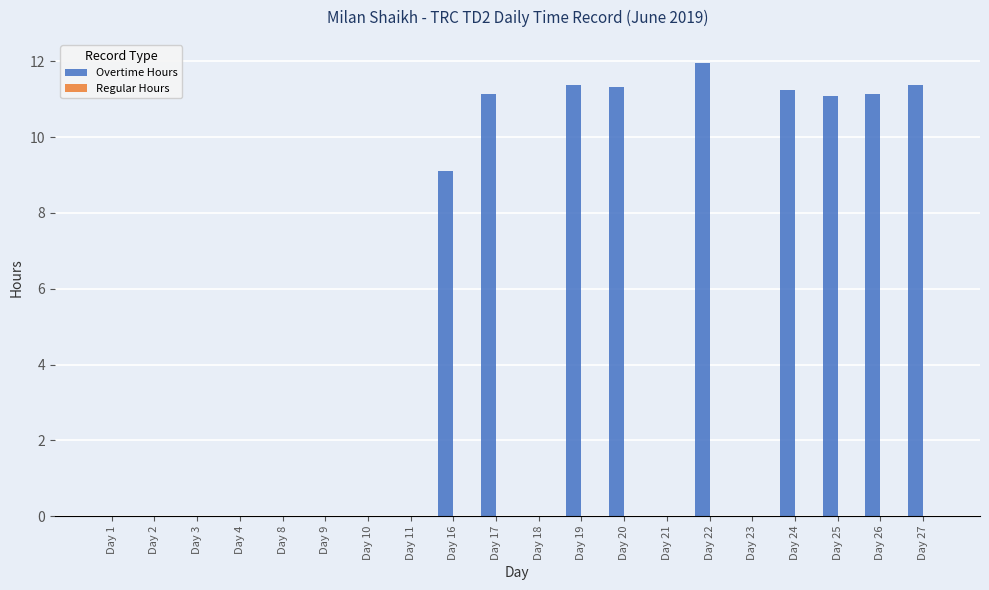

Between Day 17 and Day 4, which is larger?

Day 17